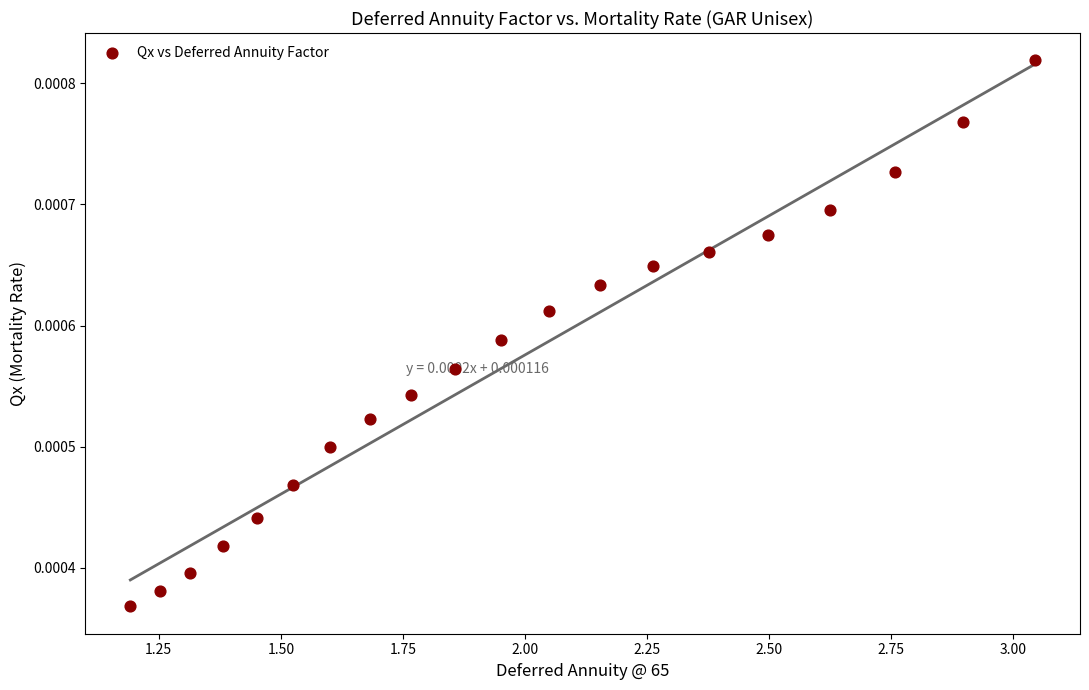

What is the range of X values (max minus min)?

1.9